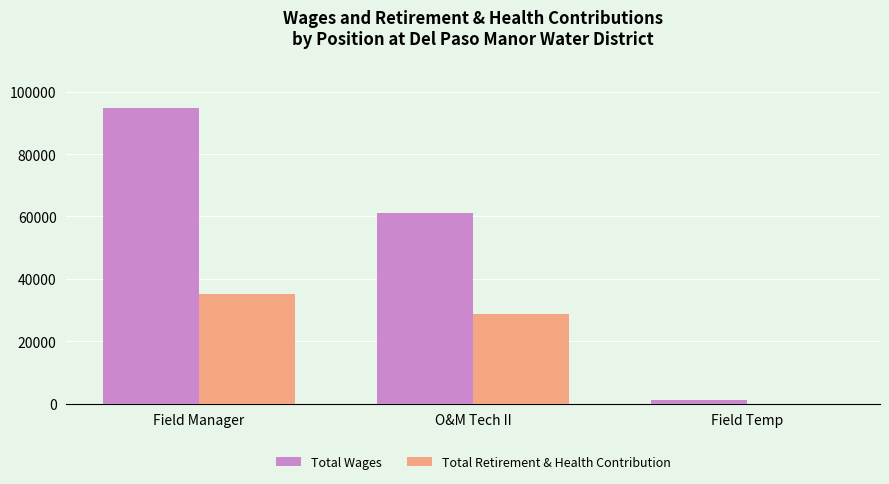

Is it true that Total Retirement & Health Contribution equals 28760 at O&M Tech II?

True